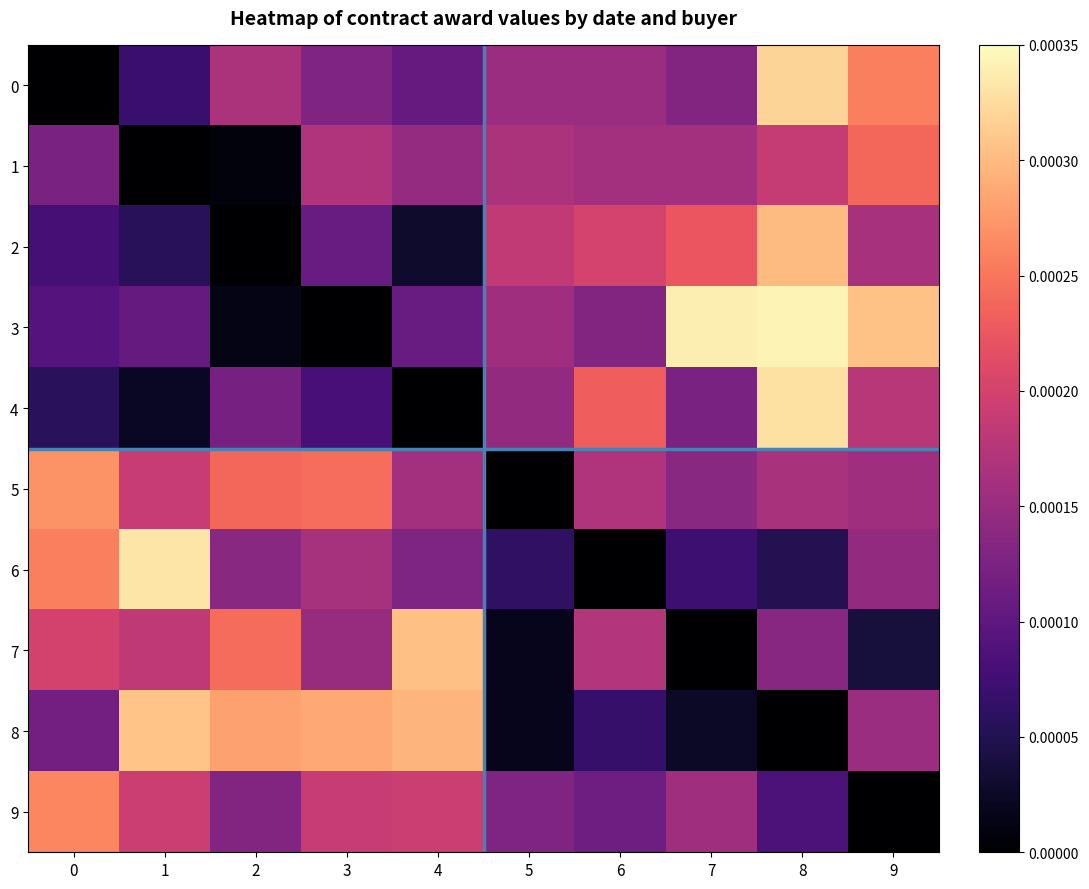

At how many categories does at least one series exceed 0?

10